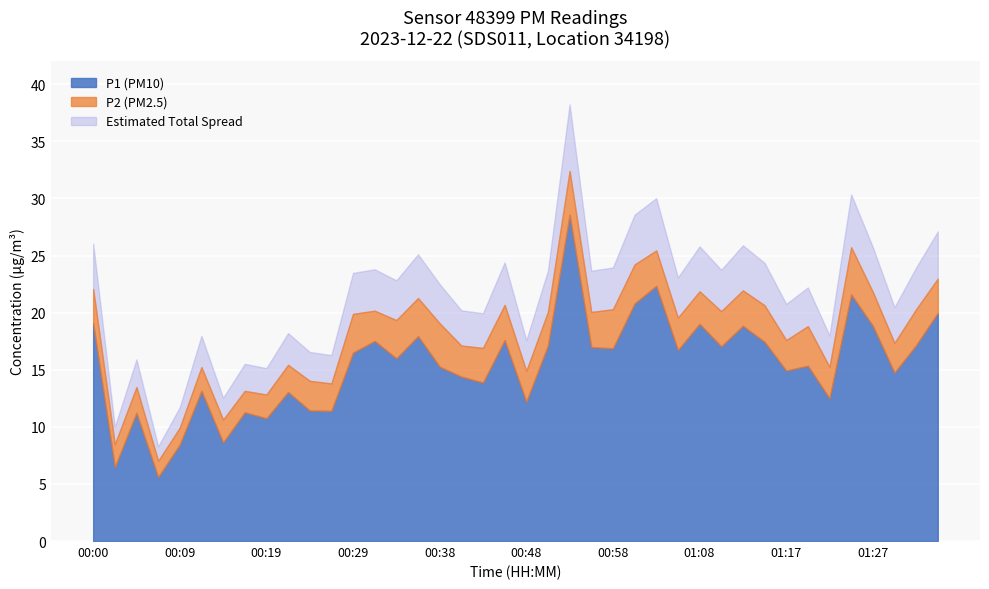

How many values in the P1 series exceed 16?

20